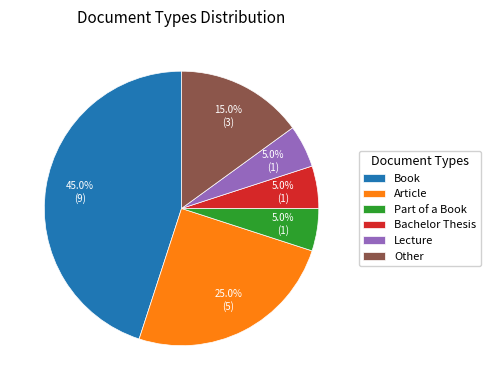

Which slice is the largest?

Book